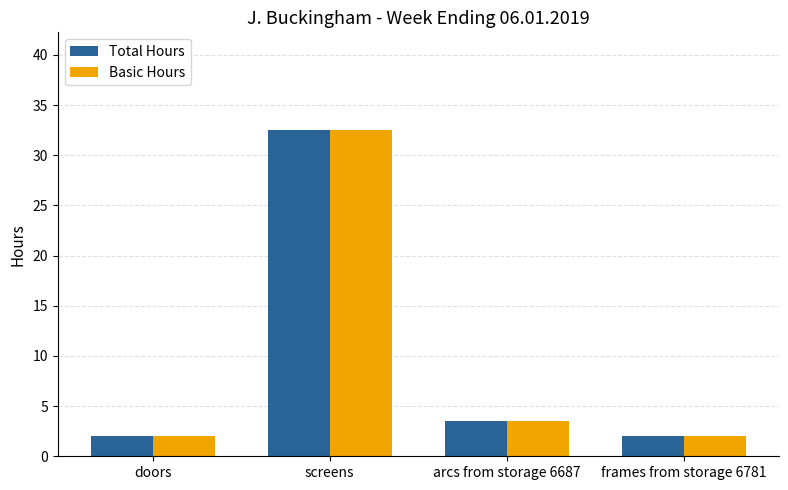

The Total Hours series shows 1.7 at arcs from storage 6687. True or false?

False